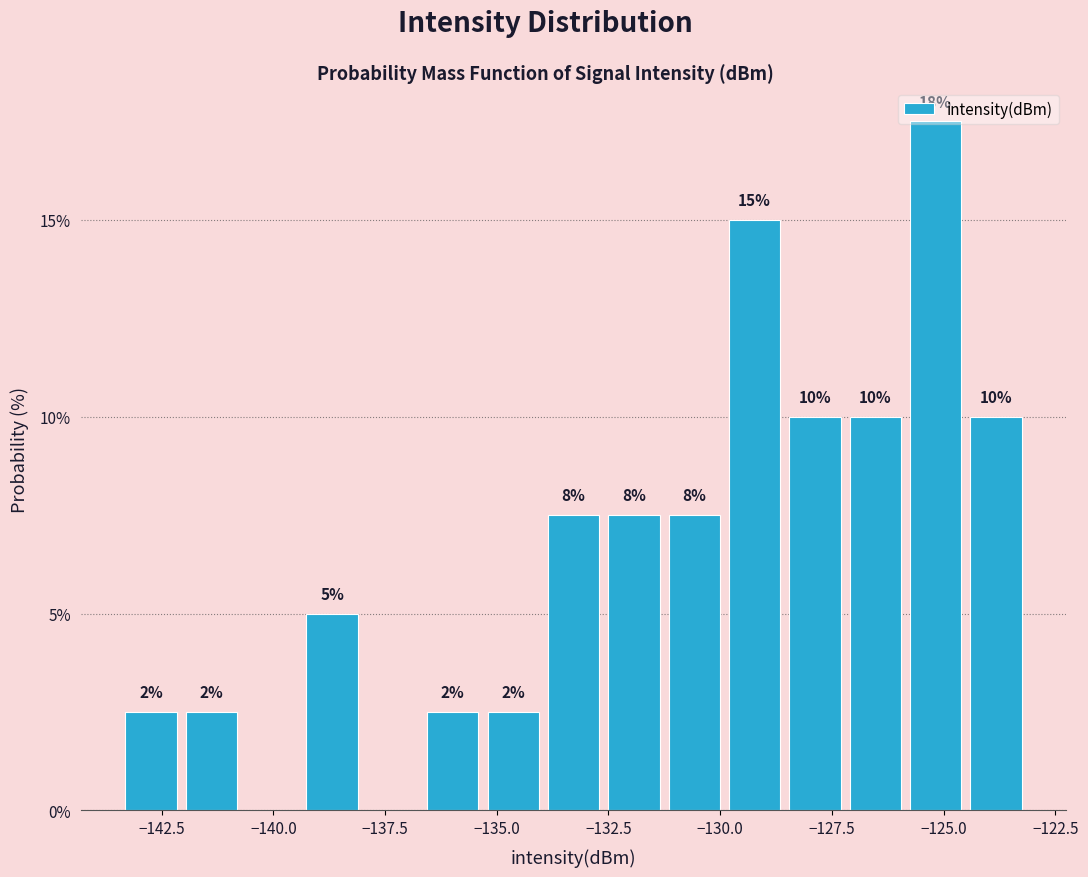

Read against the x-axis, roughly where is the centre of the tallest bar?

-125.0